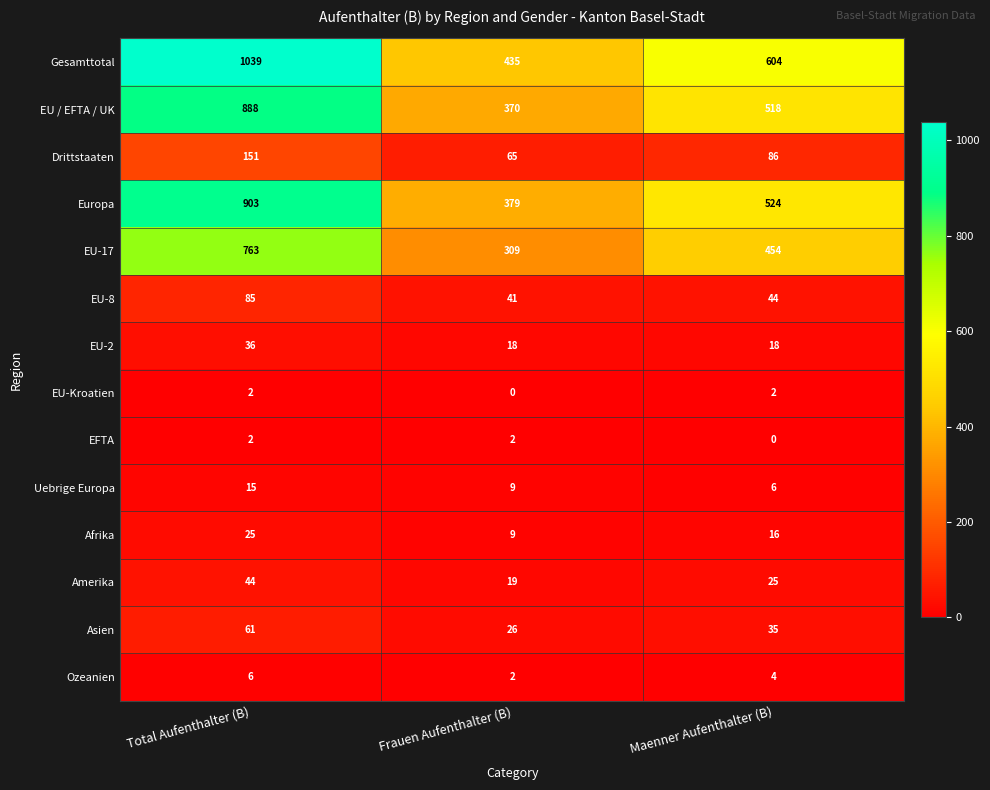

Where is EU / EFTA / UK nearest to the value 629?

Maenner Aufenthalter (B)